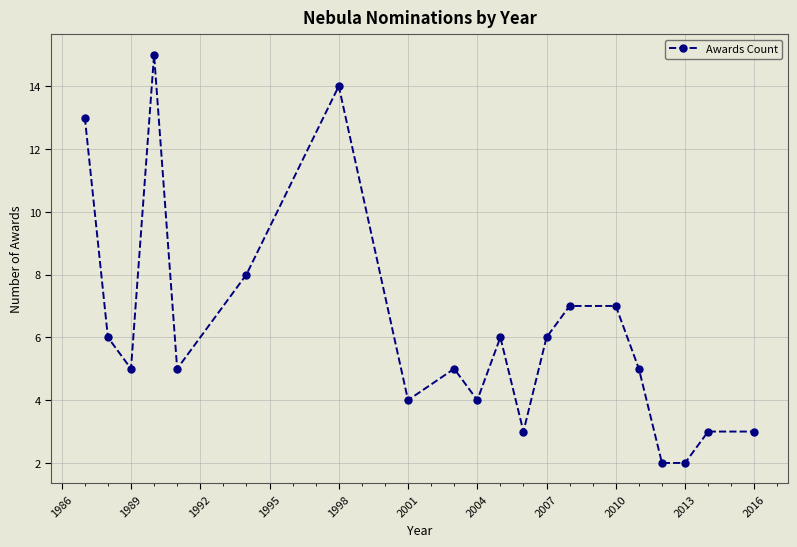

True or false: there are more than 0 points higher than both neighbors.

True